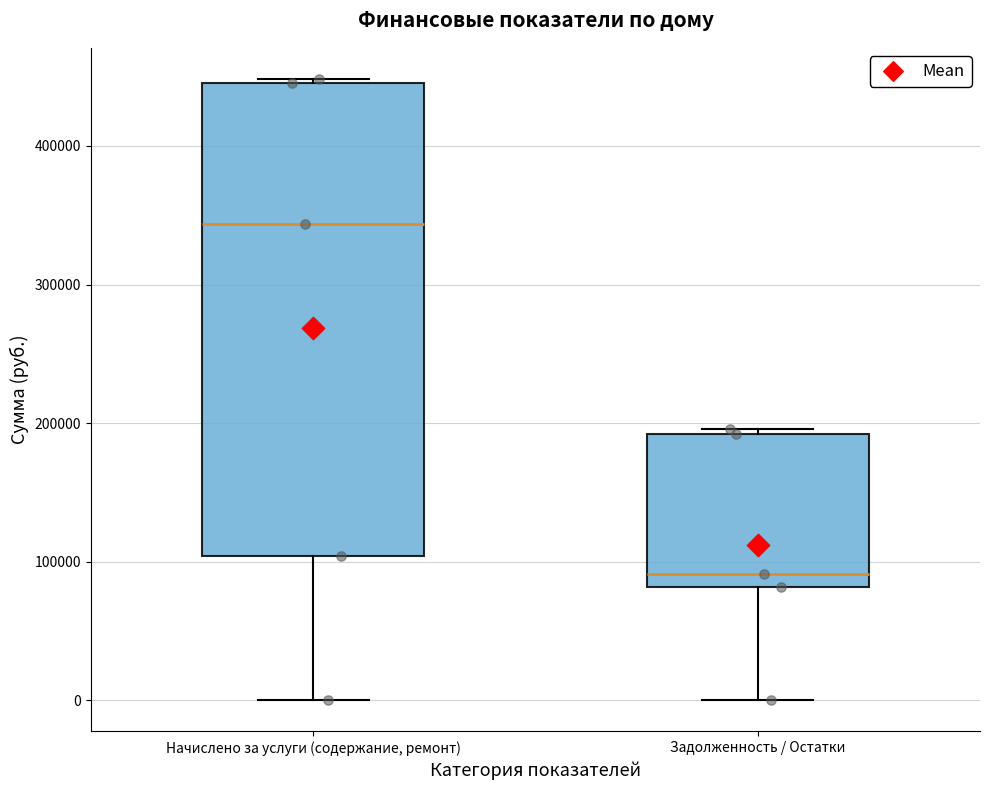

Reading left to right, read every box against the y-axis: the position of its median line, the range the box covers, and the ends of its whiskers. The values are not printed on the chart, so give them approximately, as read against the axis.

Начислено за услуги (содержание, ремонт): median 340000, box 100000 to 450000, whiskers 0 to 450000 (just above the box's upper edge)
Задолженность / Остатки: median 90000, box 80000 to 190000, whiskers 0 to 200000